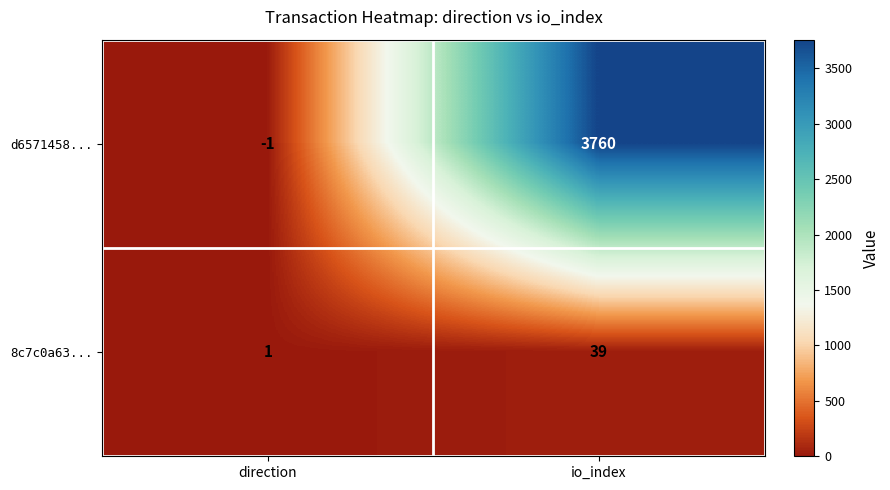

The value of 8c7c0a63... at io_index is 39. True or false?

True